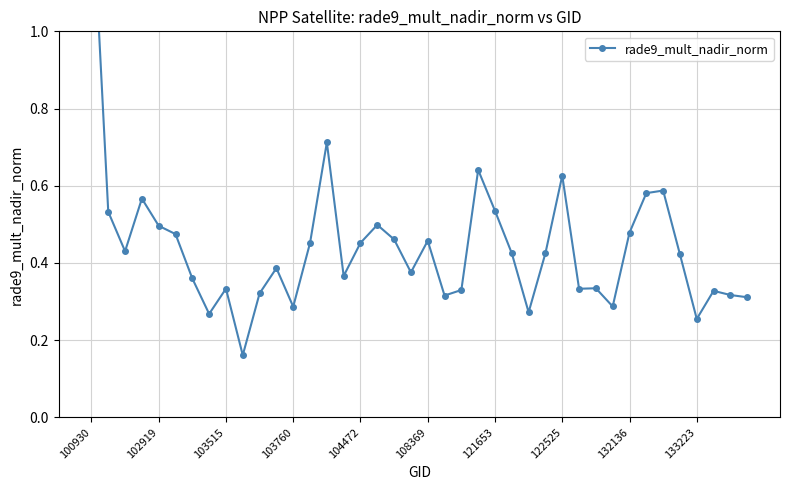

Is it true that the value at 14 is 0.5?

False